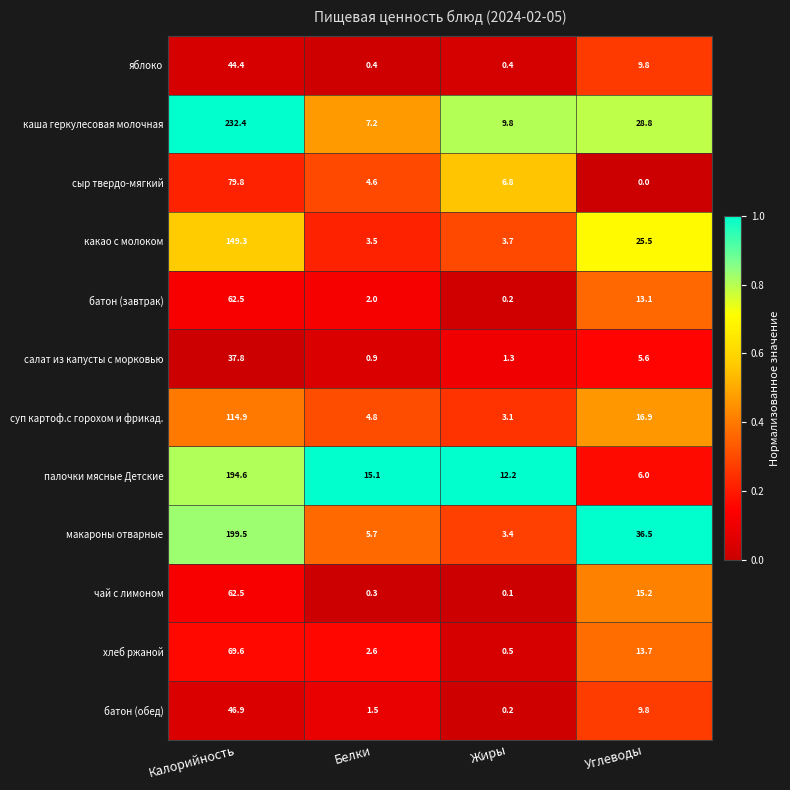

Where does the сыр твердо-мягкий series first go above 6?

Калорийность